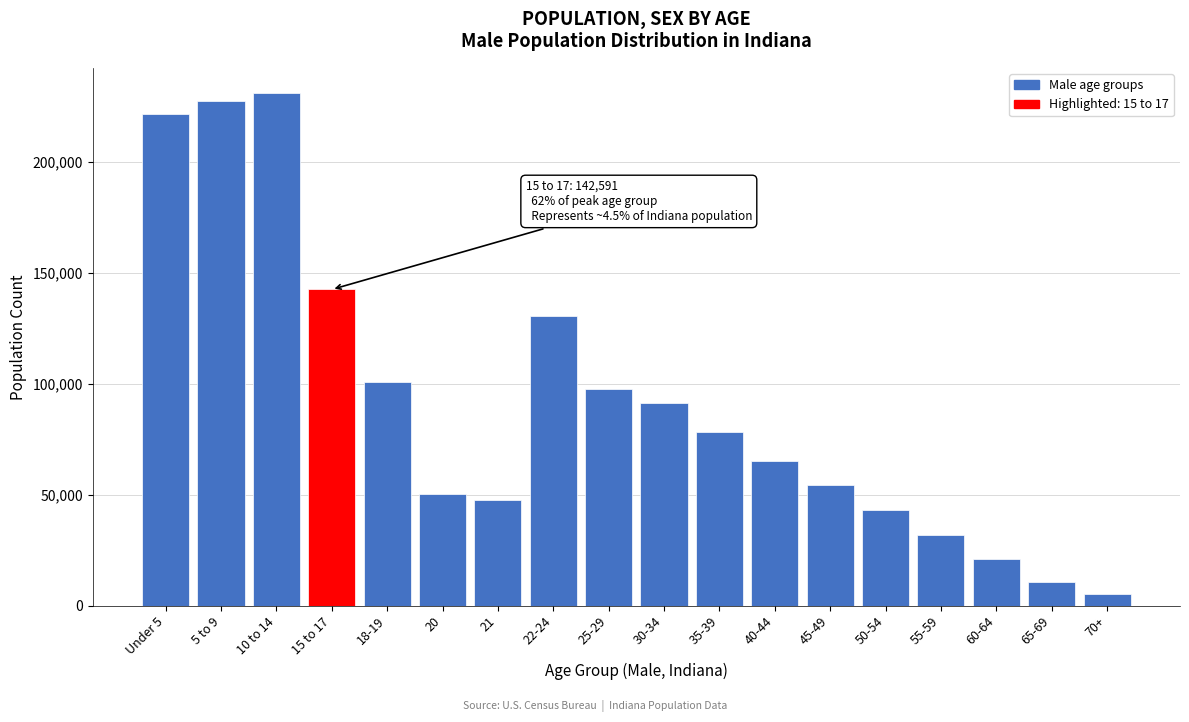

Reading right to left, list all the values displayed in this chart.

5274	10549	21098	32109	43210	54321	65432	78543	91234	97743	130517	47542	50209	100899	142591	230960	227736	221819